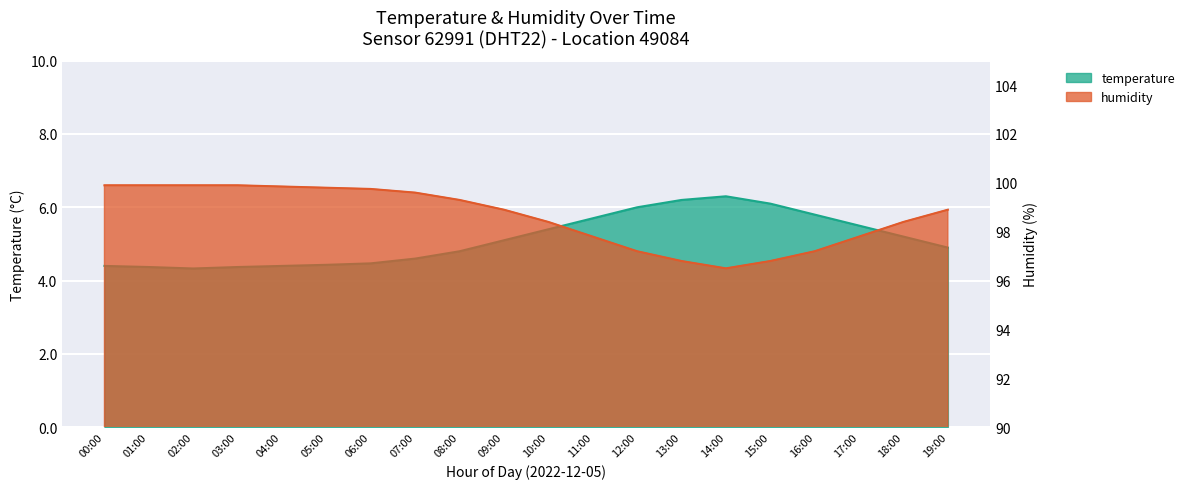

At which category does the chart reach its minimum across all series?

02:00